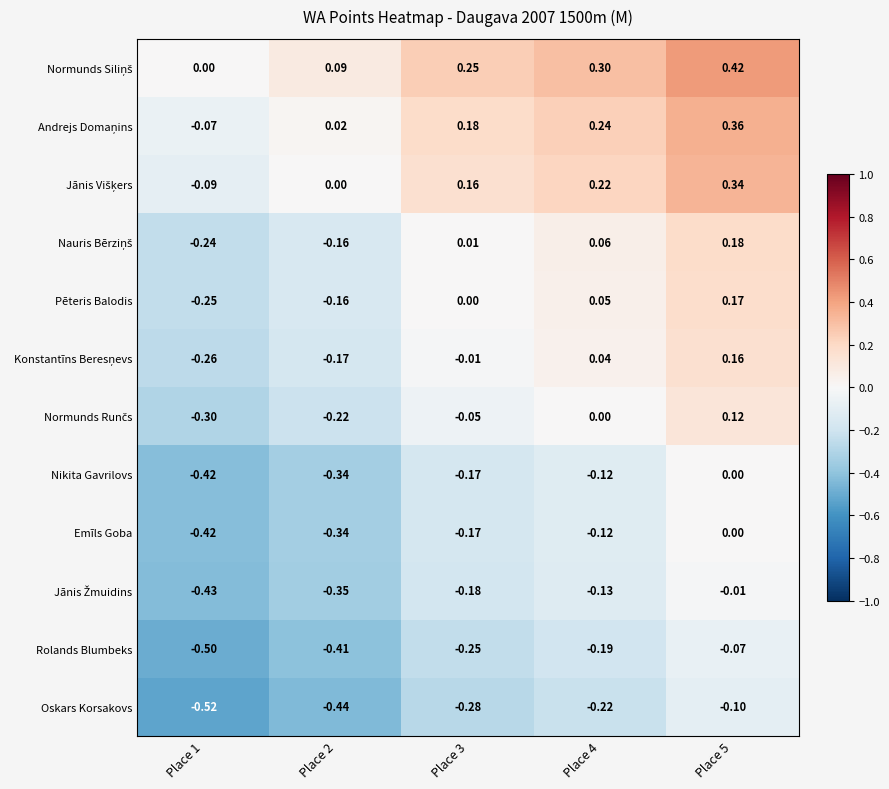

How many values in Emīls Goba are below zero?

4